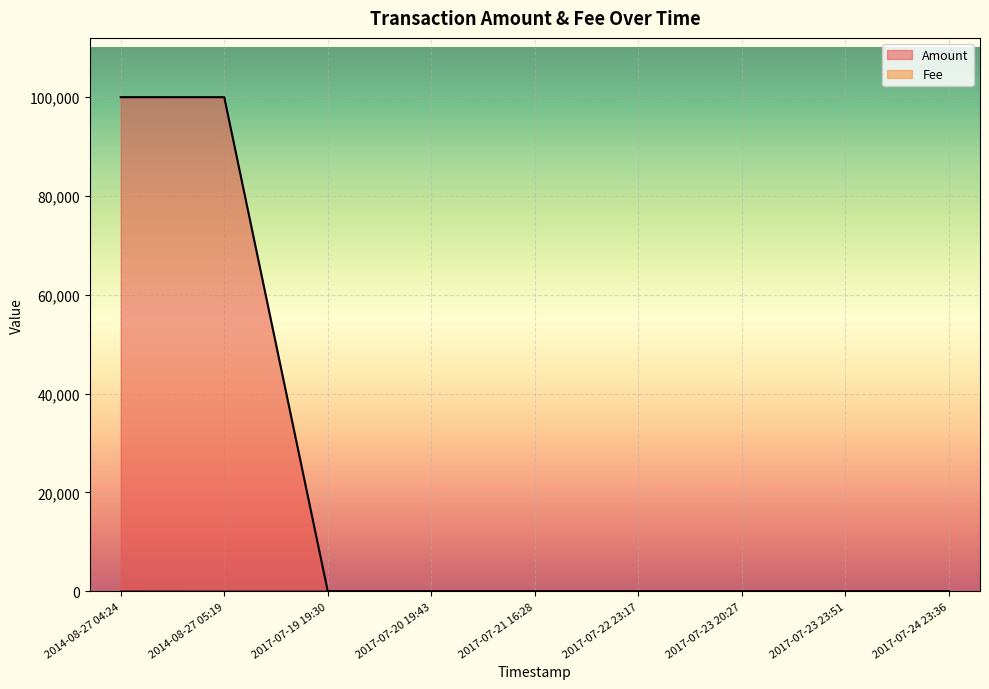

Is it true that Fee equals 1 at 2014-08-27 05:19?

True